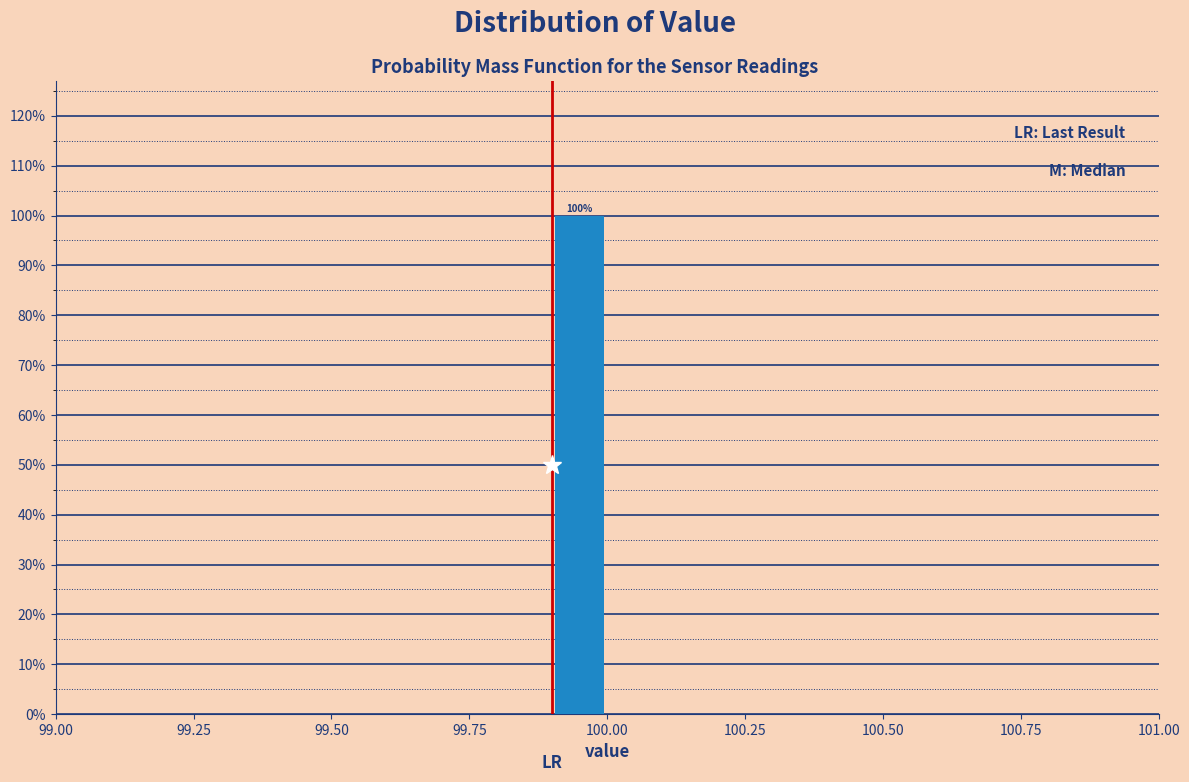

Read against the x-axis, roughly where is the centre of the tallest bar?

99.95